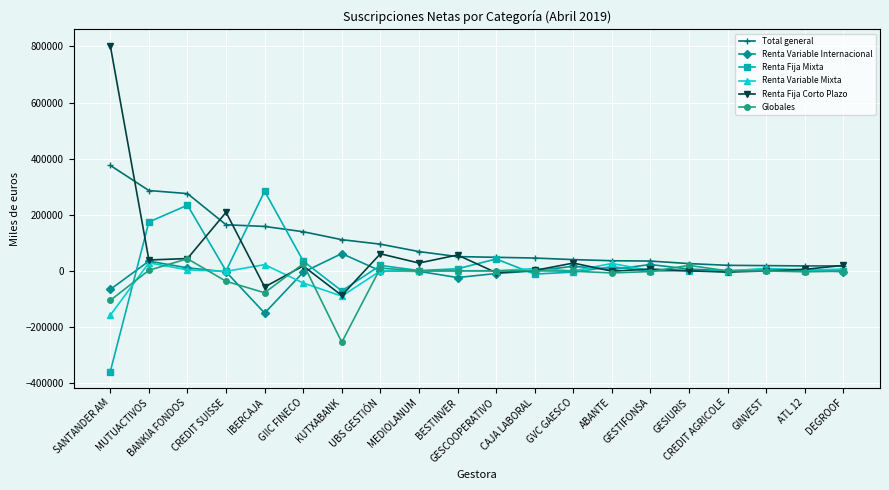

Does the chart have visible grid lines?

Yes